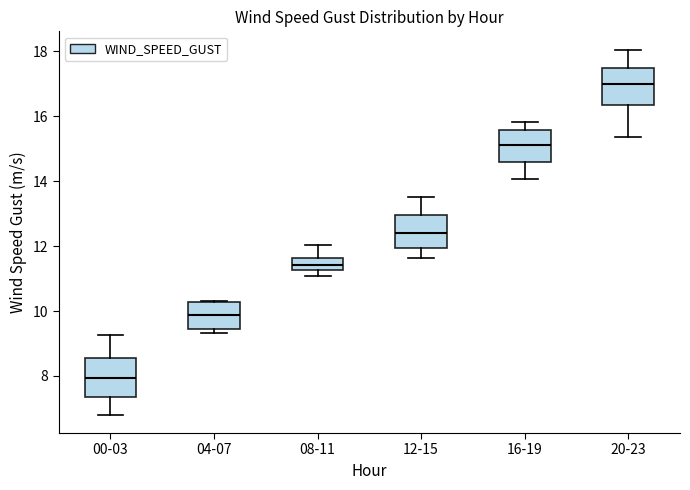

Where does the lower whisker of the box for 00-03 end on the y-axis? The values are not printed on the chart, so give them approximately, as read against the axis.

6.8